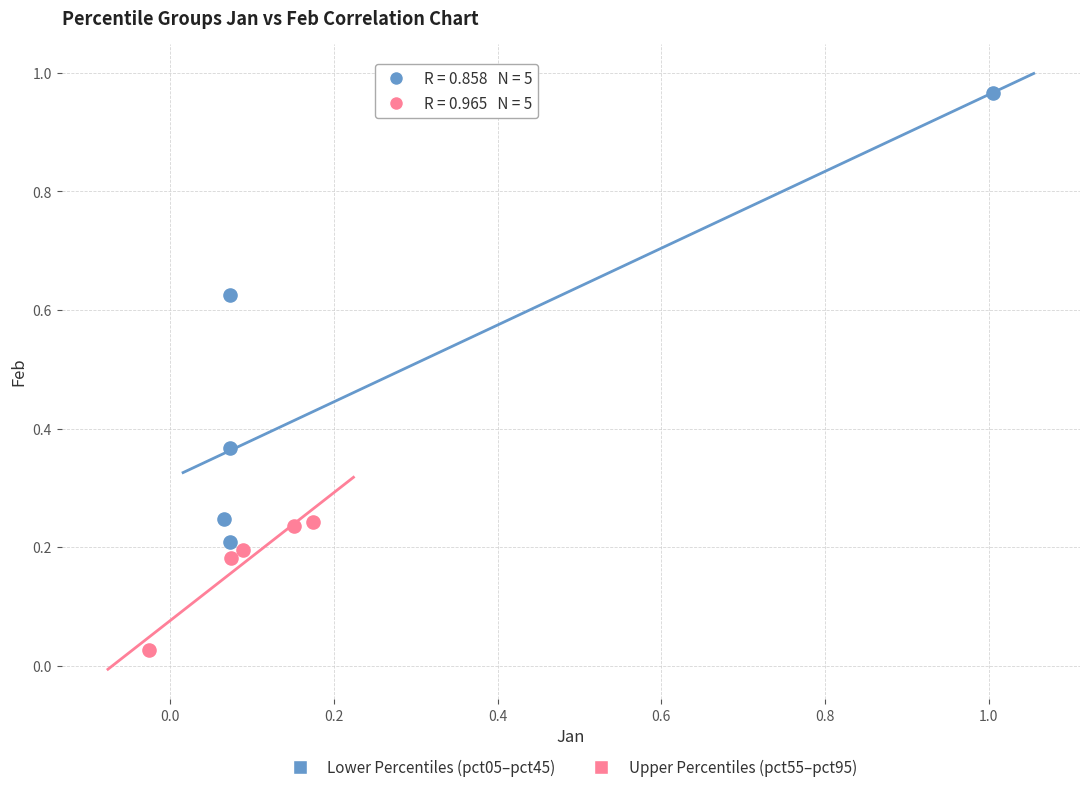

Which series has the widest spread of Y values?

Lower Percentiles (pct05–pct45)